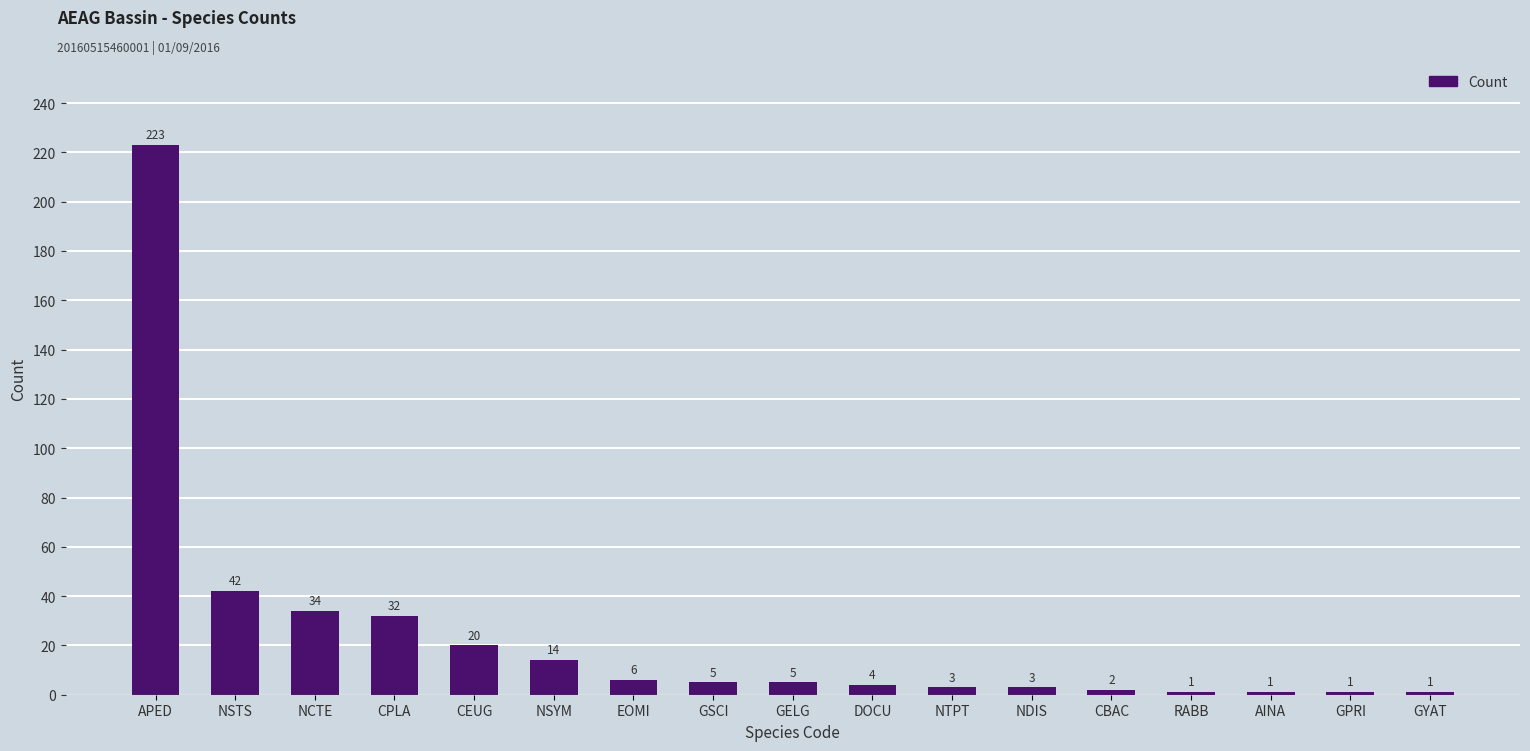

What value does the data have at NSYM?

14